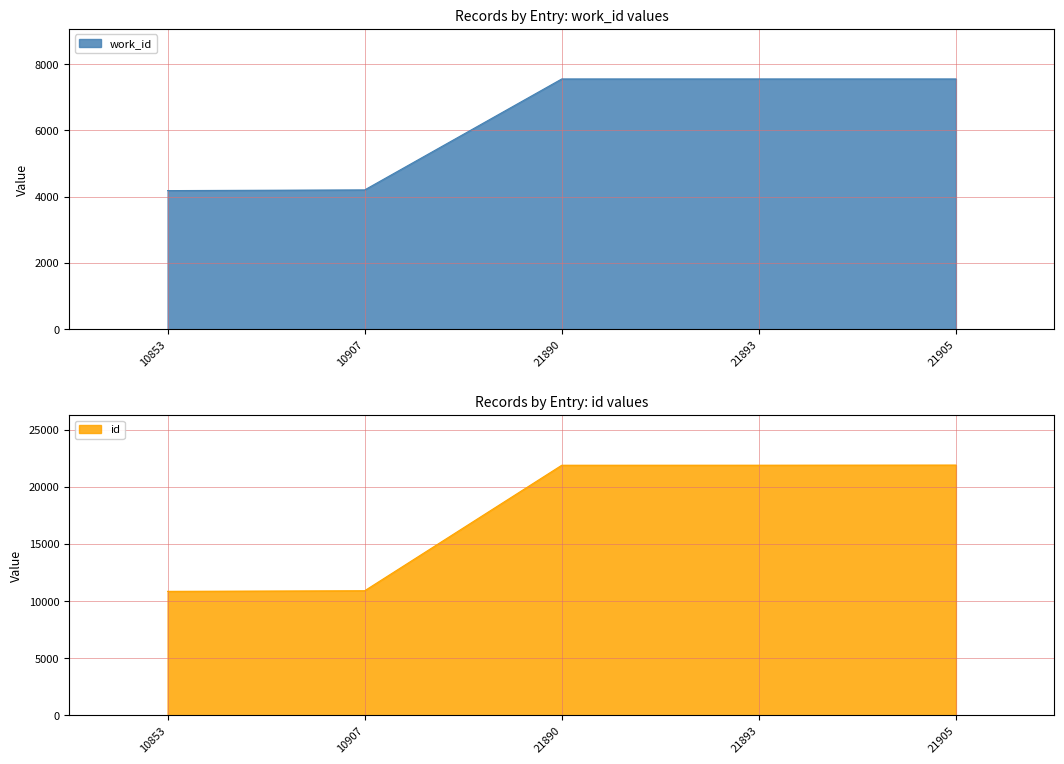

What is the value of the work_id point at the 1st from the left?

4183